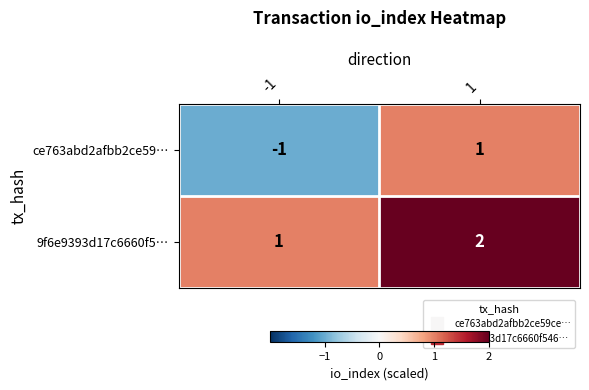

The value of ce763abd2afbb2ce59… at -1 is -1. True or false?

True